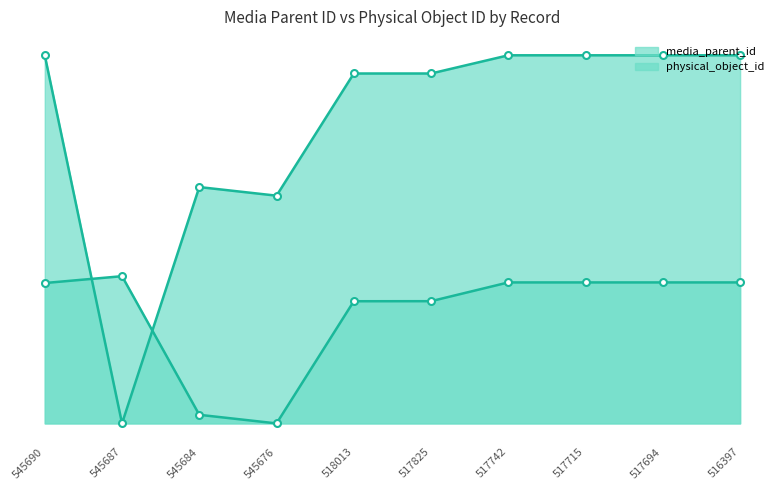

What is the difference between the maximum and minimum values in the media_parent_id series?

10862